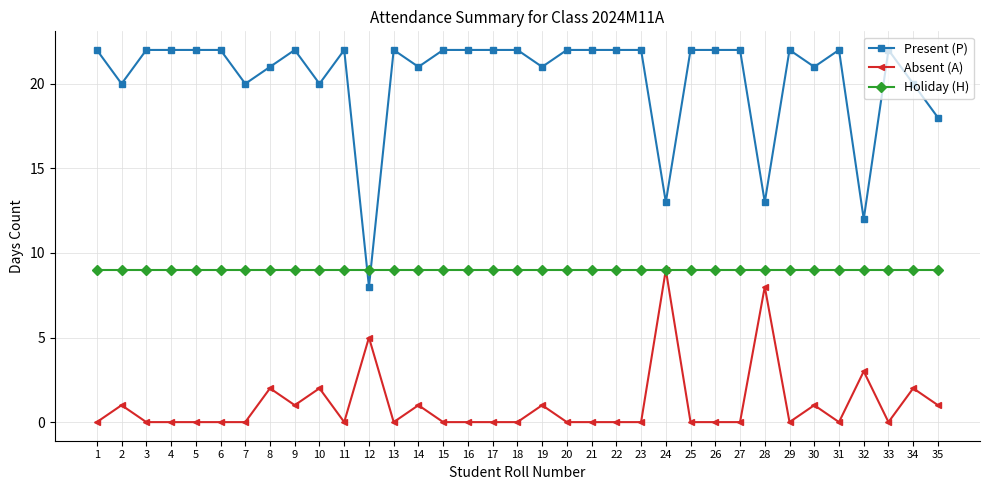

At how many categories does at least one series exceed 19?

30